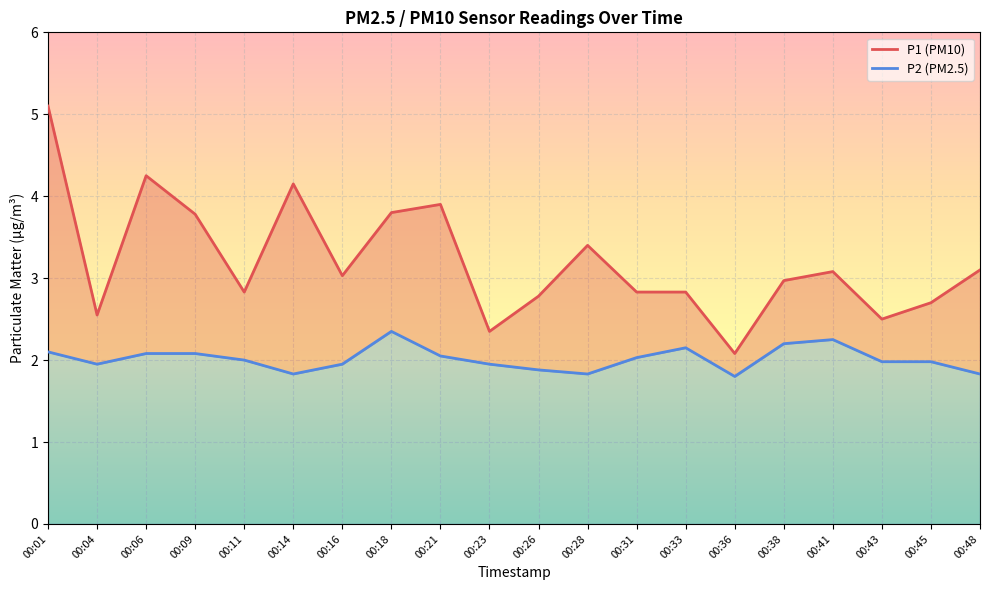

Reading right to left, extract all data points from this chart.

P1 (PM10): 00:48=3.1	00:45=2.7	00:43=2.5	00:41=3.1	00:38=3.0	00:36=2.1	00:33=2.8	00:31=2.8	00:28=3.4	00:26=2.8	00:23=2.4	00:21=3.9	00:18=3.8	00:16=3.0	00:14=4.2	00:11=2.8	00:09=3.8	00:06=4.2	00:04=2.5	00:01=5.1
P2 (PM2.5): 00:48=1.8	00:45=2.0	00:43=2.0	00:41=2.2	00:38=2.2	00:36=1.8	00:33=2.1	00:31=2.0	00:28=1.8	00:26=1.9	00:23=1.9	00:21=2.0	00:18=2.4	00:16=1.9	00:14=1.8	00:11=2.0	00:09=2.1	00:06=2.1	00:04=1.9	00:01=2.1